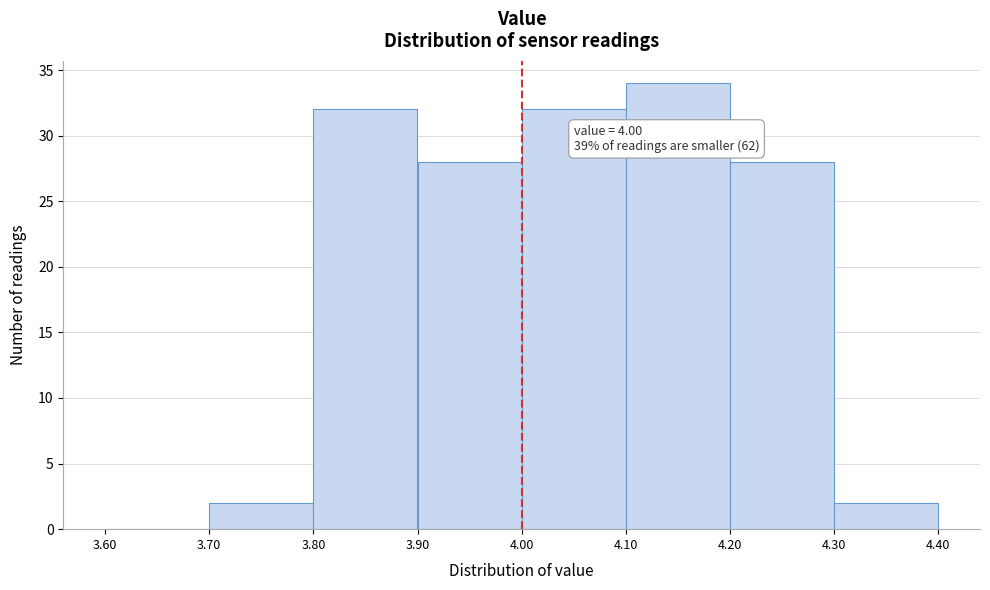

Over which range of the x-axis is the bar tallest?

4.10 to 4.20